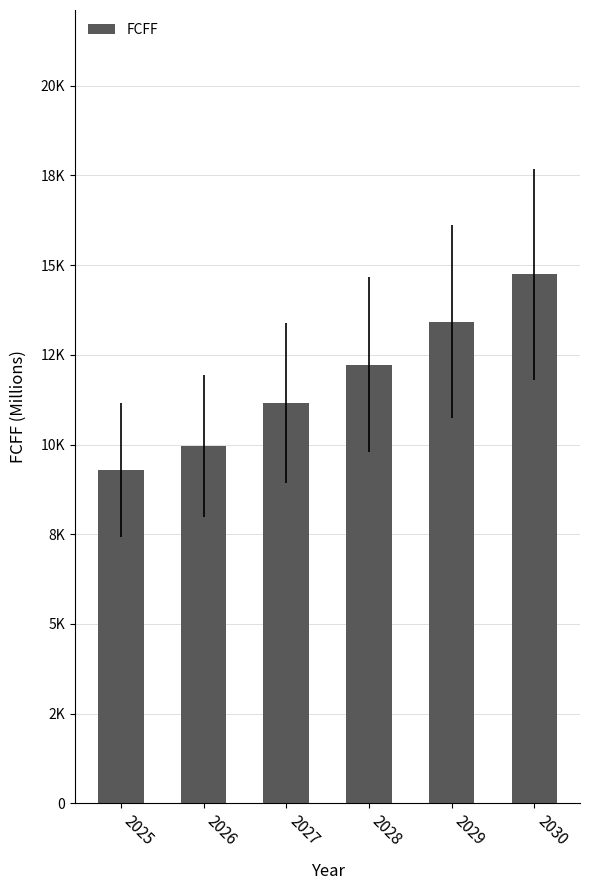

What value does the data have at 2027?

11148.4